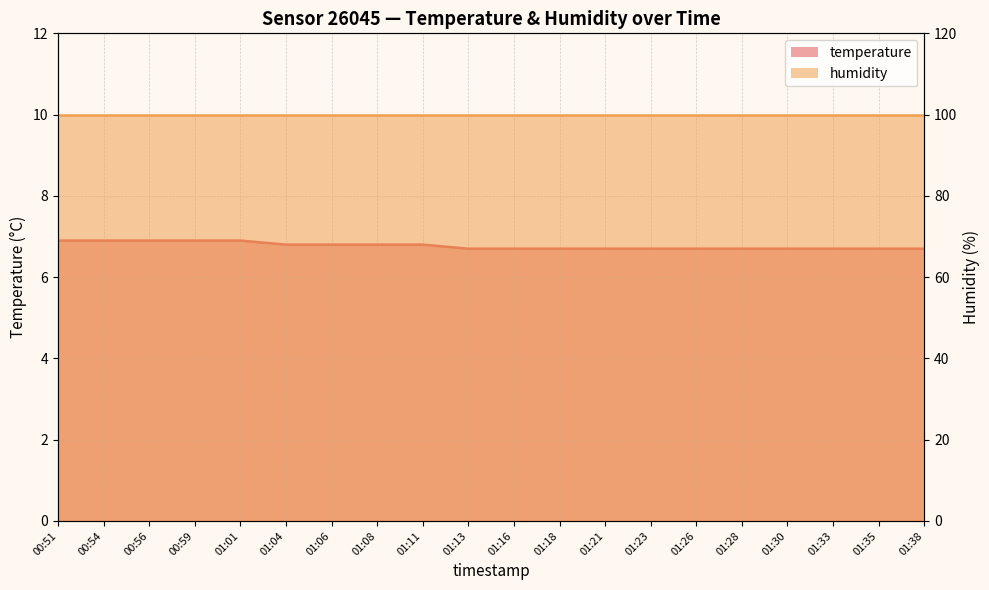

What is the minimum value shown in the chart?

6.7